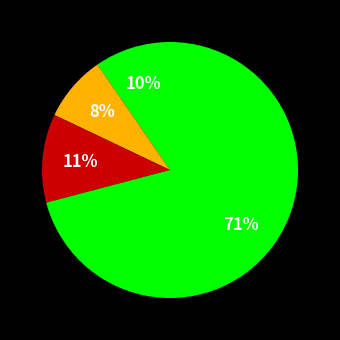

Which category accounts for the majority?

SAYING GOODBYE